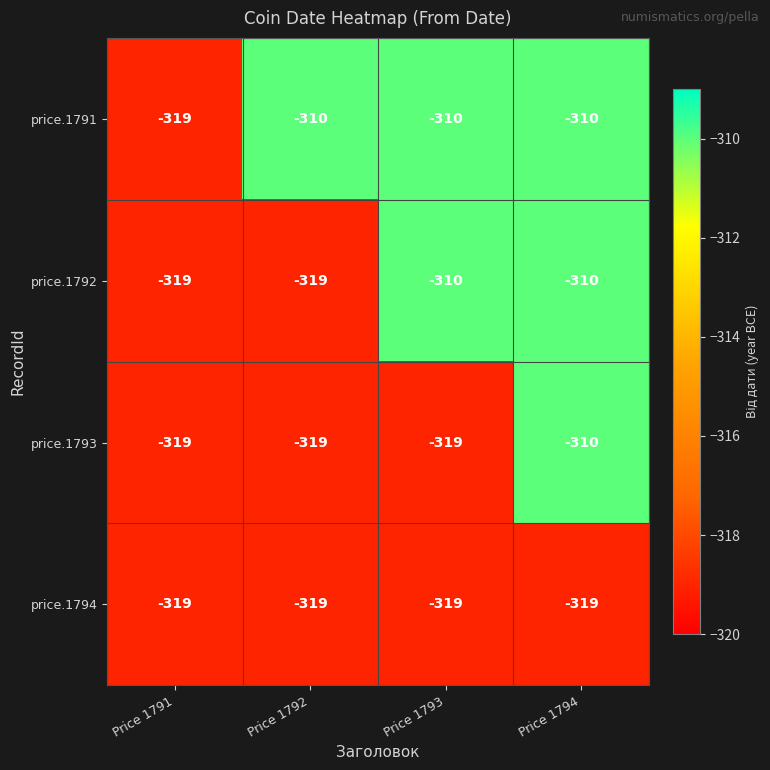

At which category is the sum across all series the highest?

Price 1794